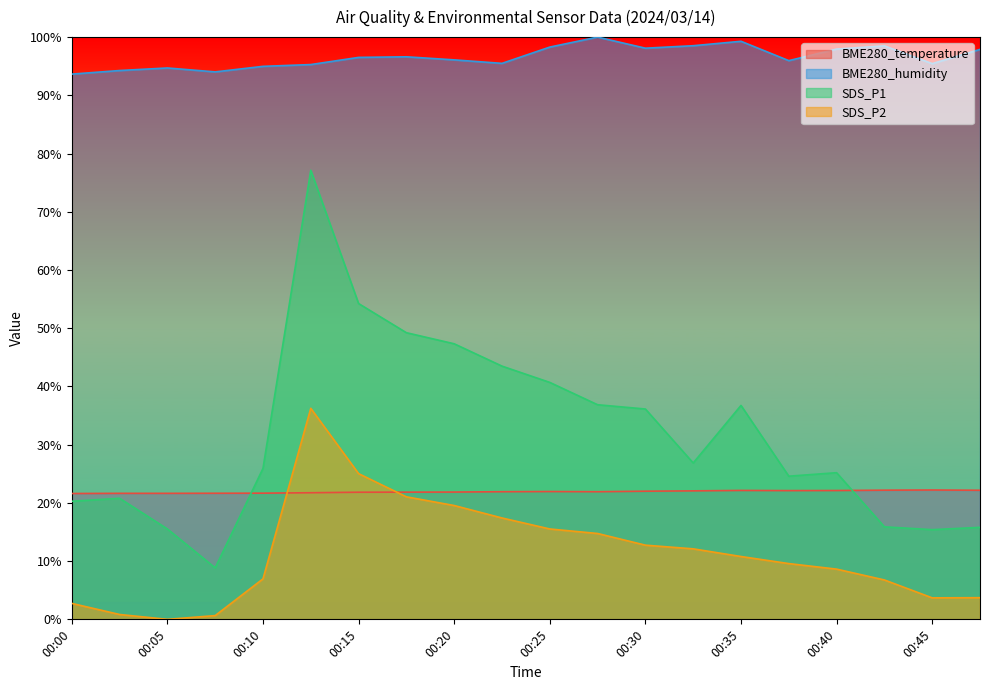

What is the difference between the maximum and second lowest values in the SDS_P2 series?

35.6